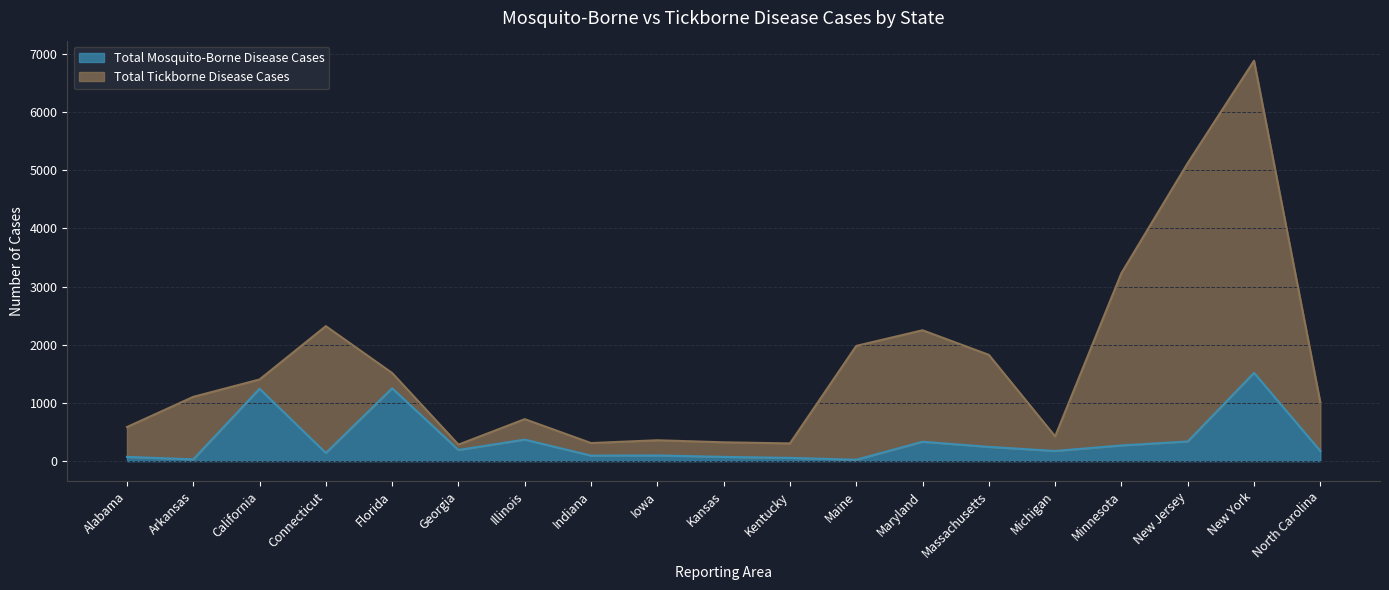

Which category has the highest value in the Total Mosquito-Borne Disease Cases series?

New York